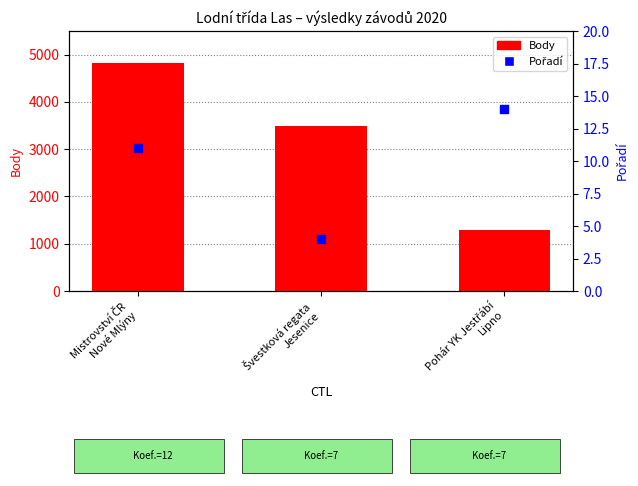

What is the total value across all series at Švestková regata
Jesenice?

3497